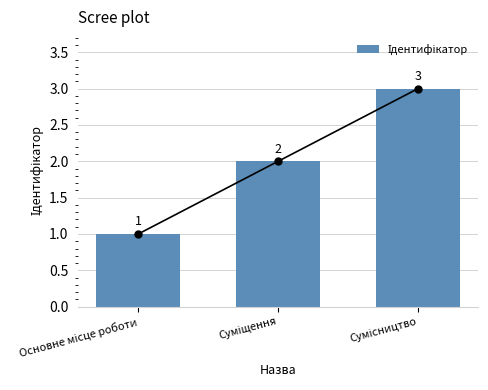

What position from the left is Основне місце роботи?

1